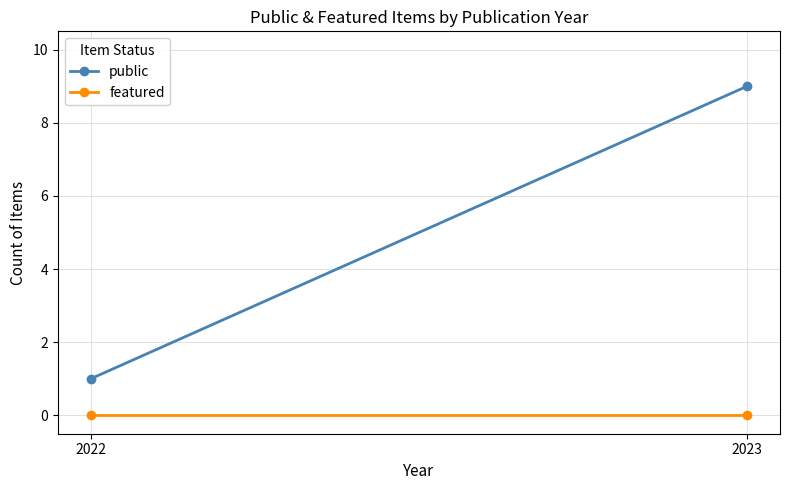

What is the sum of the public values at 2023 and 2022?

10